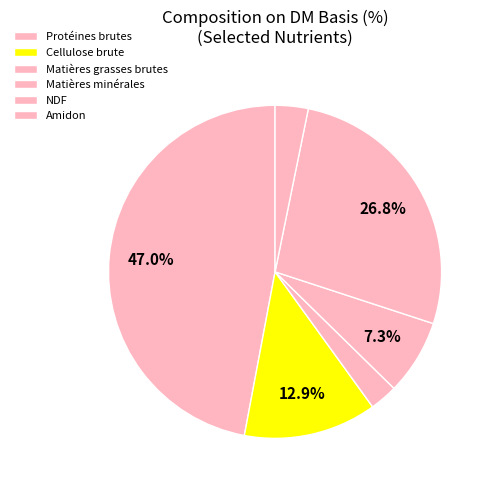

Count the number of slices in the pie.

6